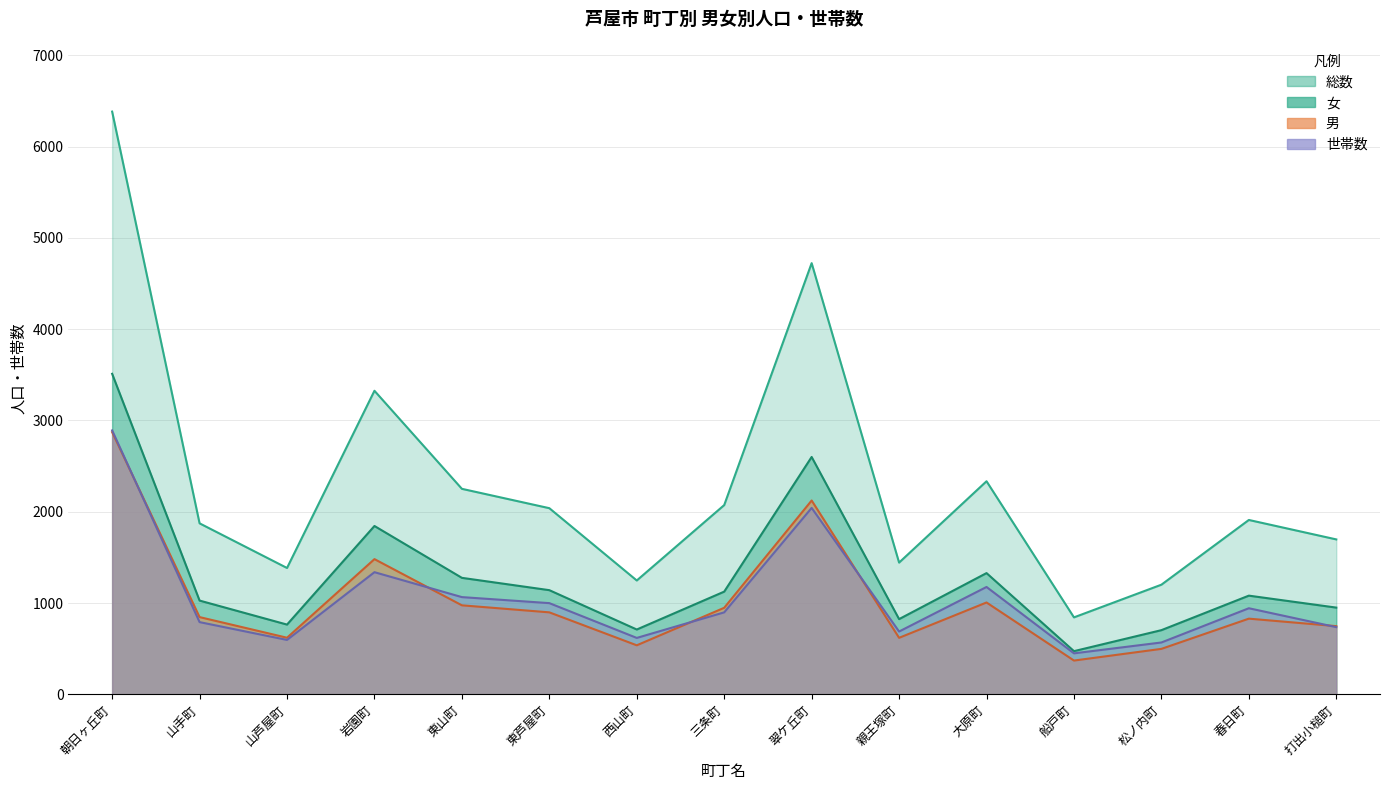

What is the minimum value shown in the chart?

370